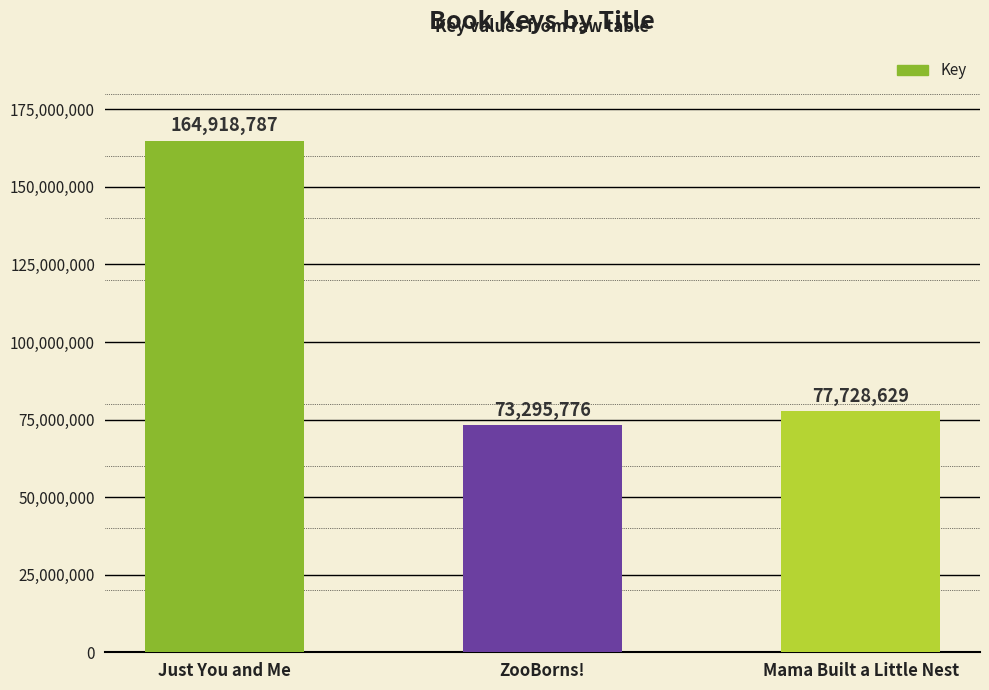

True or false: the data shows 16313300 at Mama Built a Little Nest.

False